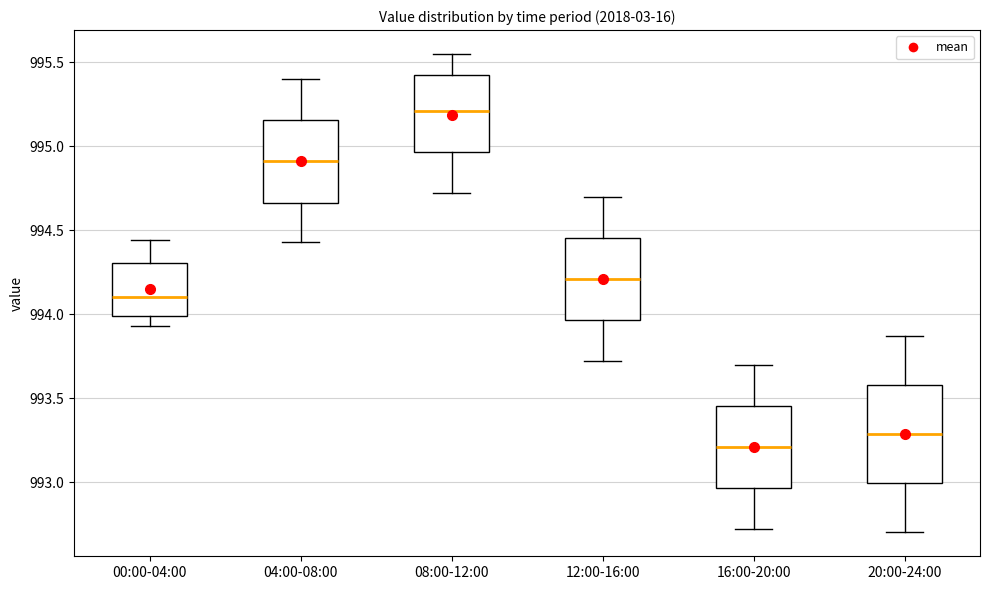

Which box's median line is the highest?

08:00-12:00